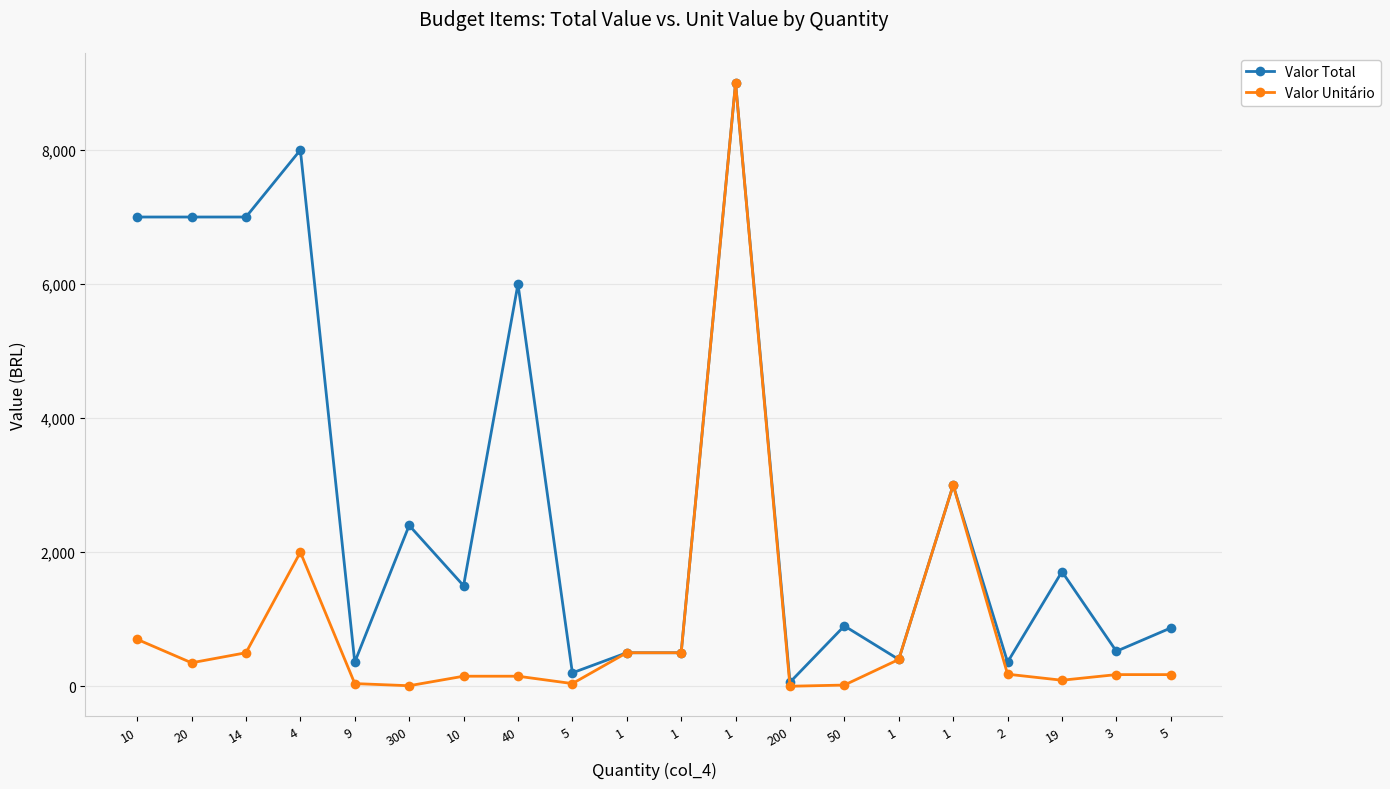

Does the chart have visible grid lines?

Yes